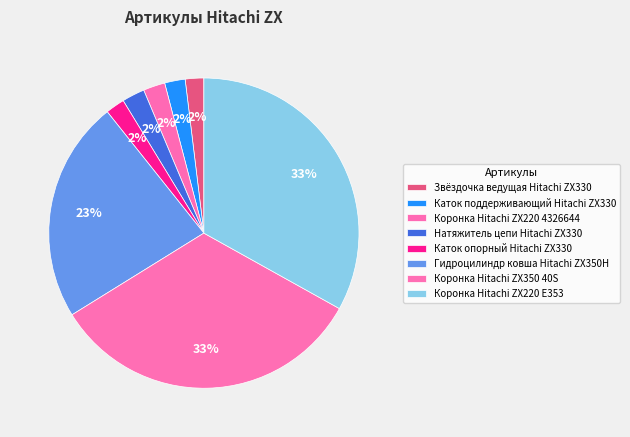

Is there any slice that represents more than half of the pie?

No